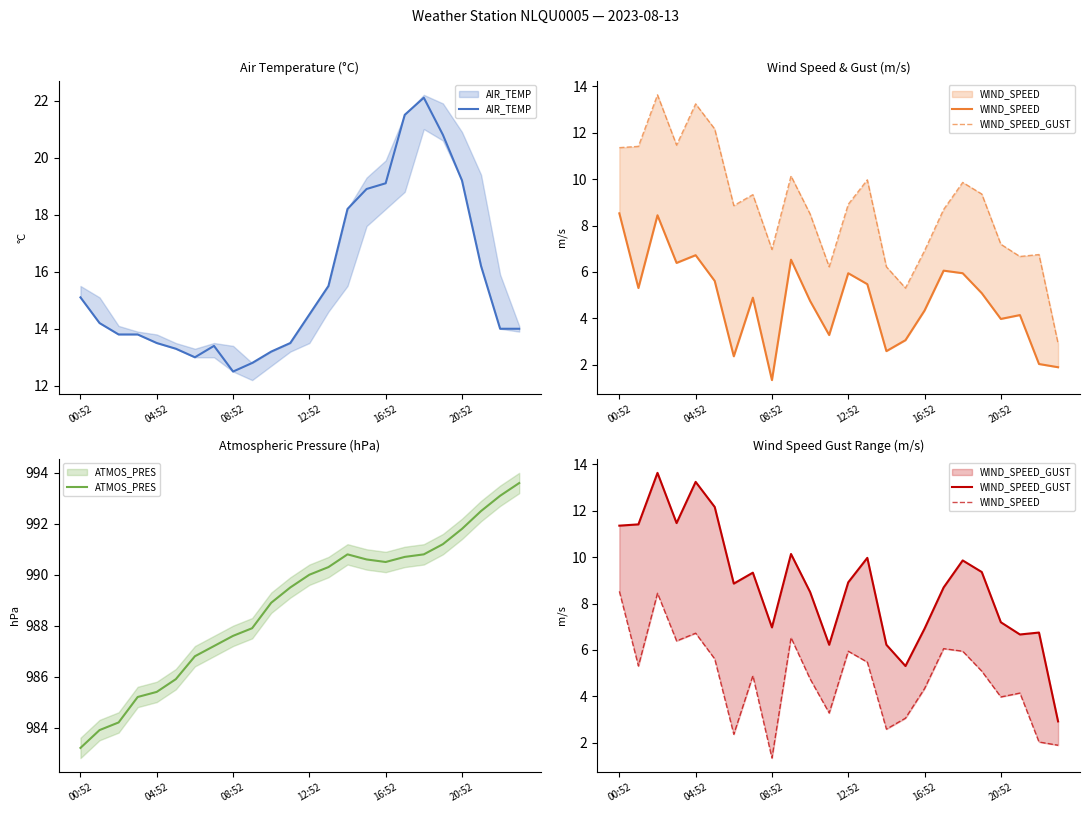

The value of AIR_TEMP at 15 is 18.9. True or false?

True